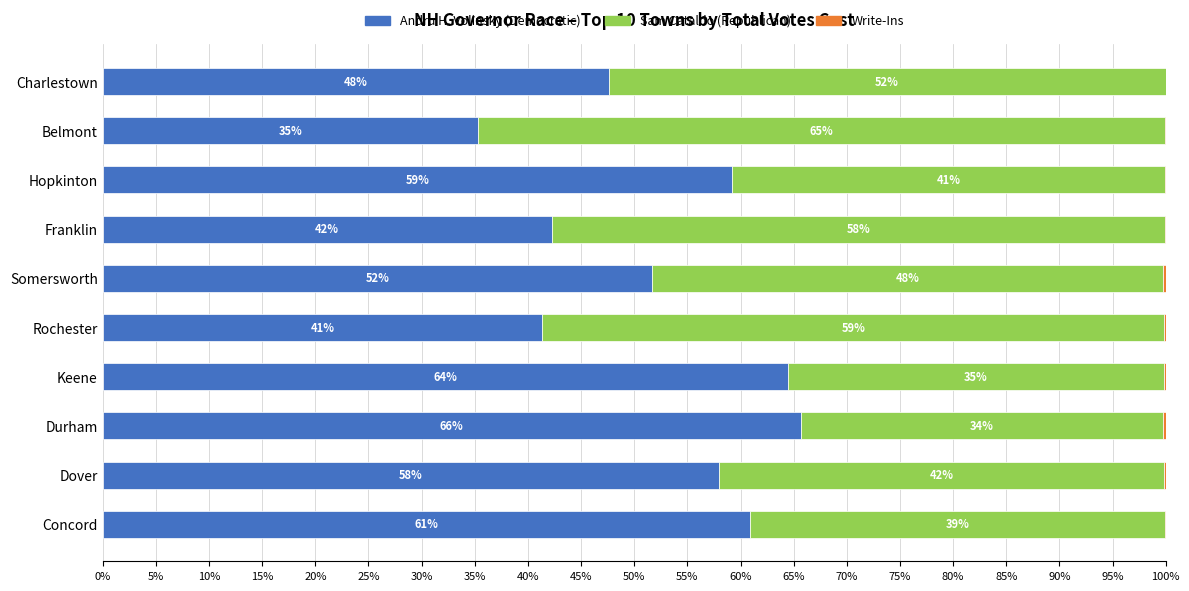

What is the highest value of the Andru H. Volinsky (Democratic) series?

65.6